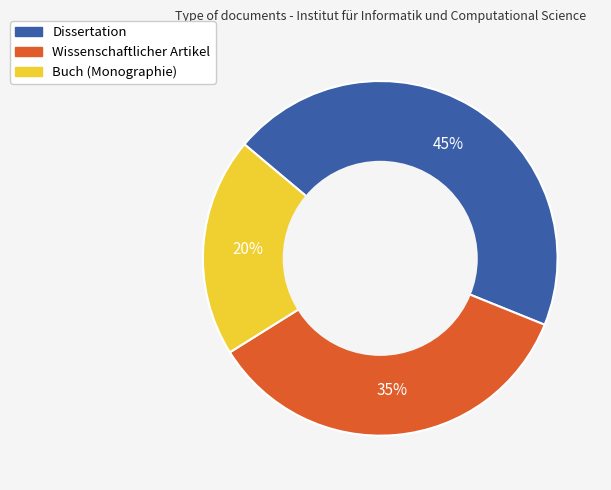

True or false: Wissenschaftlicher Artikel accounts for 35% of the total.

True